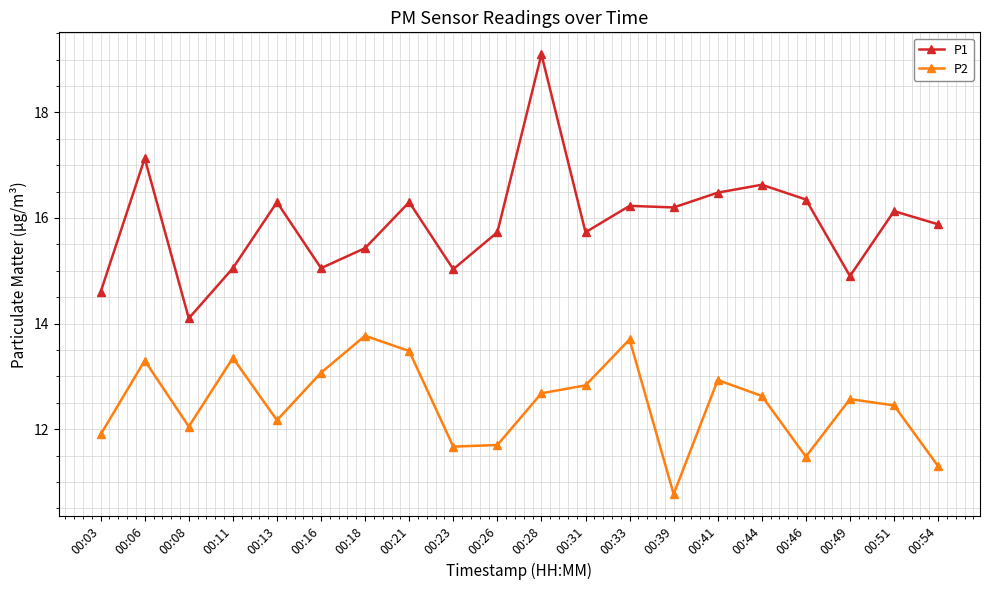

Does the chart display data point markers on the line(s)?

Yes